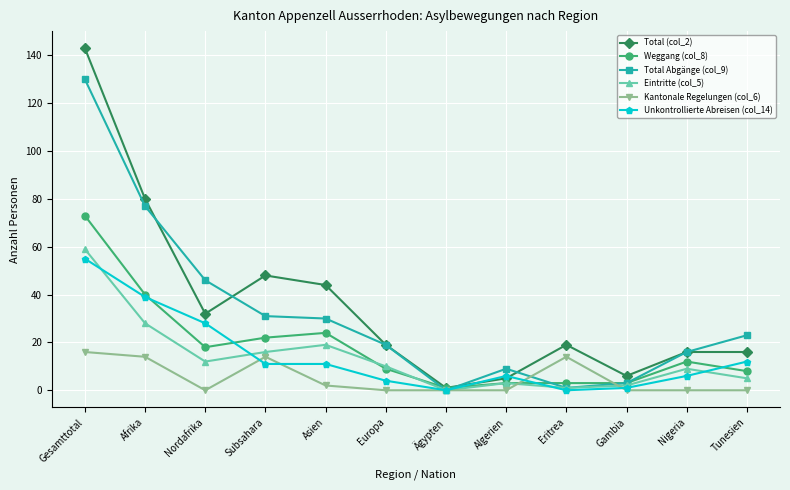

What is the label of the 6th point from the left?

Europa